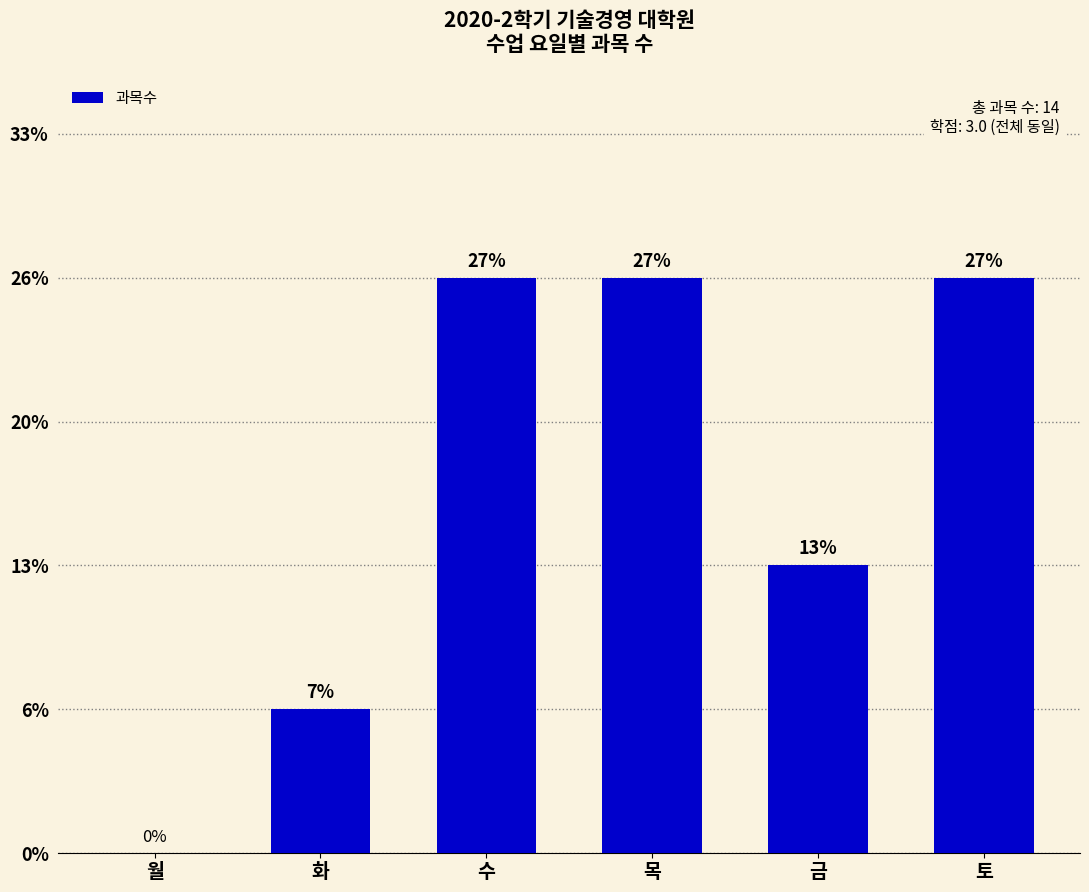

Are the bars horizontal?

No